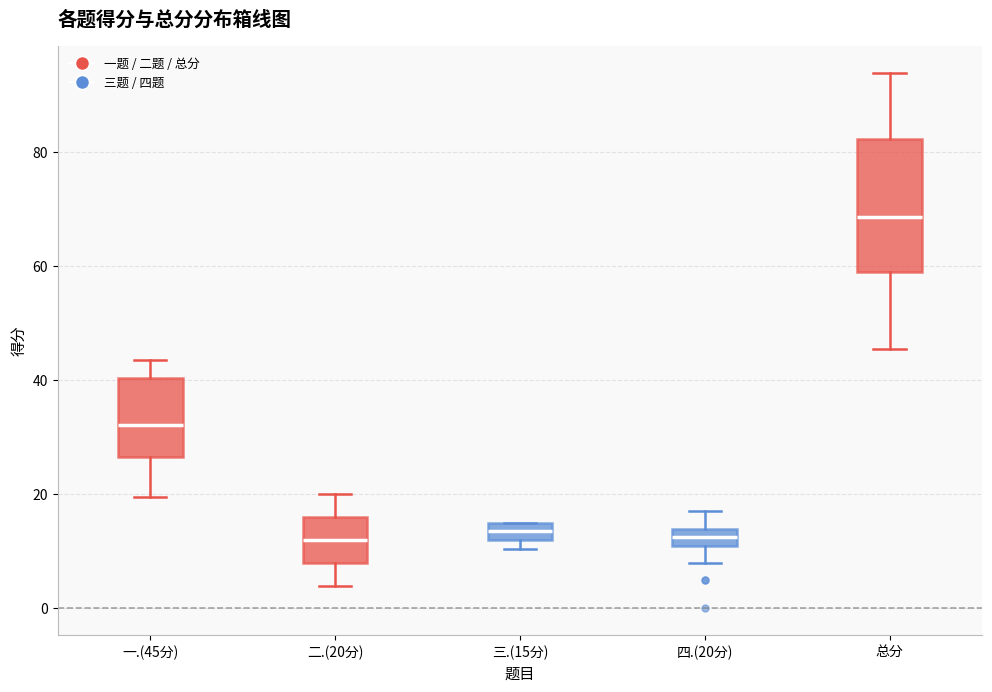

Reading left to right, read every box against the y-axis: the position of its median line, the range the box covers, and the ends of its whiskers. The values are not printed on the chart, so give them approximately, as read against the axis.

一.(45分): median 32, box 26 to 40, whiskers 20 to 44
二.(20分): median 12, box 8 to 16, whiskers 4 to 20
三.(15分): median 14, box 12 to 16, whiskers 10 to 16
四.(20分): median 12 (inside the box), box 12 to 14, whiskers 8 to 18
总分: median 68, box 60 to 82, whiskers 46 to 94